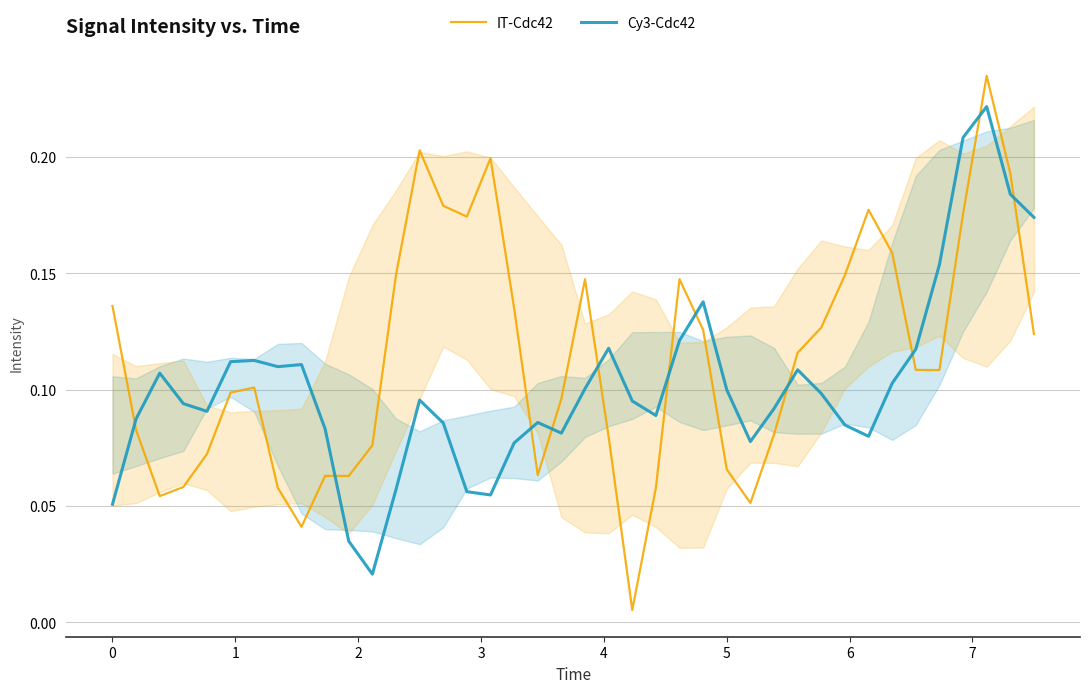

Which series has the widest spread of values?

IT-Cdc42